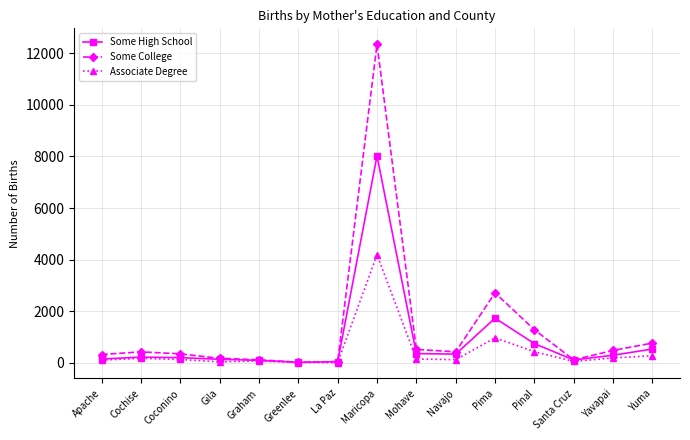

Rank the series at Maricopa from lowest to highest value.

Associate Degree, Some High School, Some College